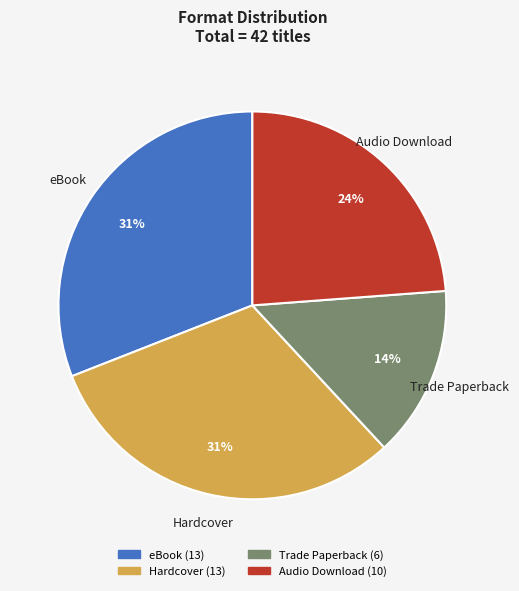

What percentage is the Trade Paperback slice, to the nearest percent?

14%